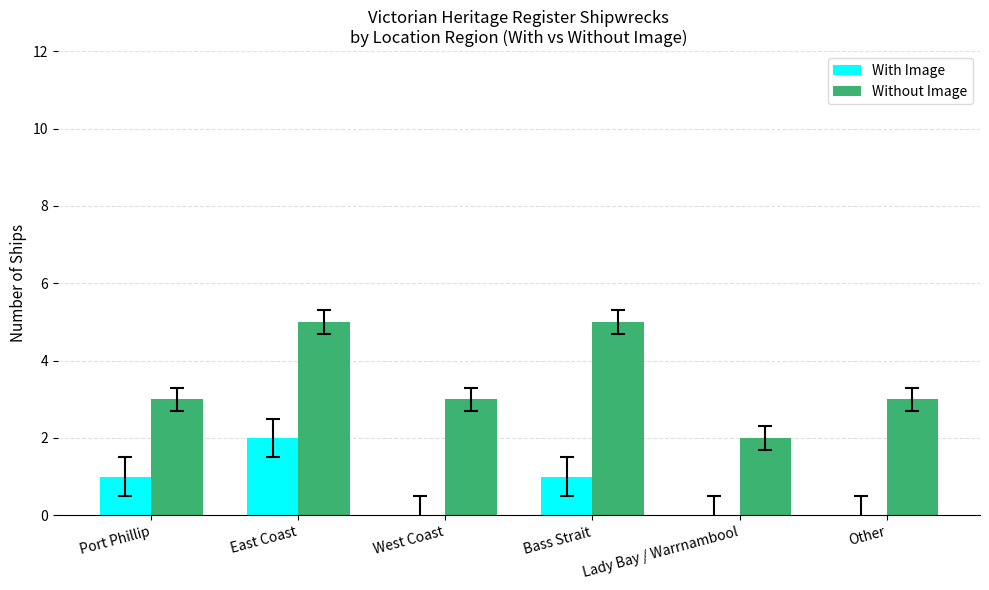

How many groups of bars are there?

6